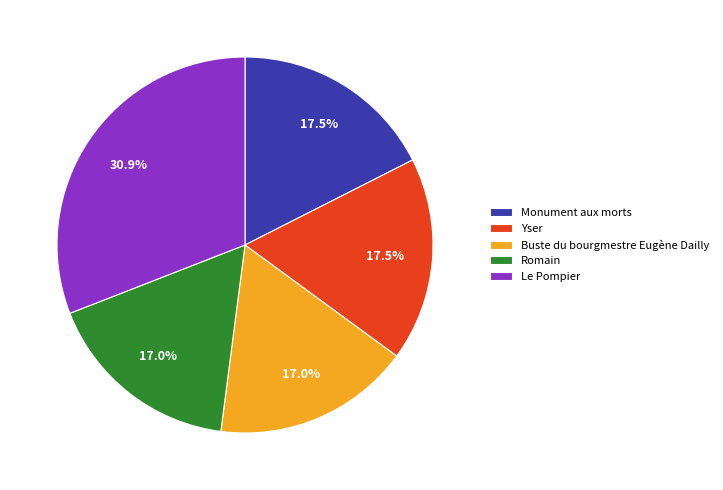

How many segments does this pie chart have?

5